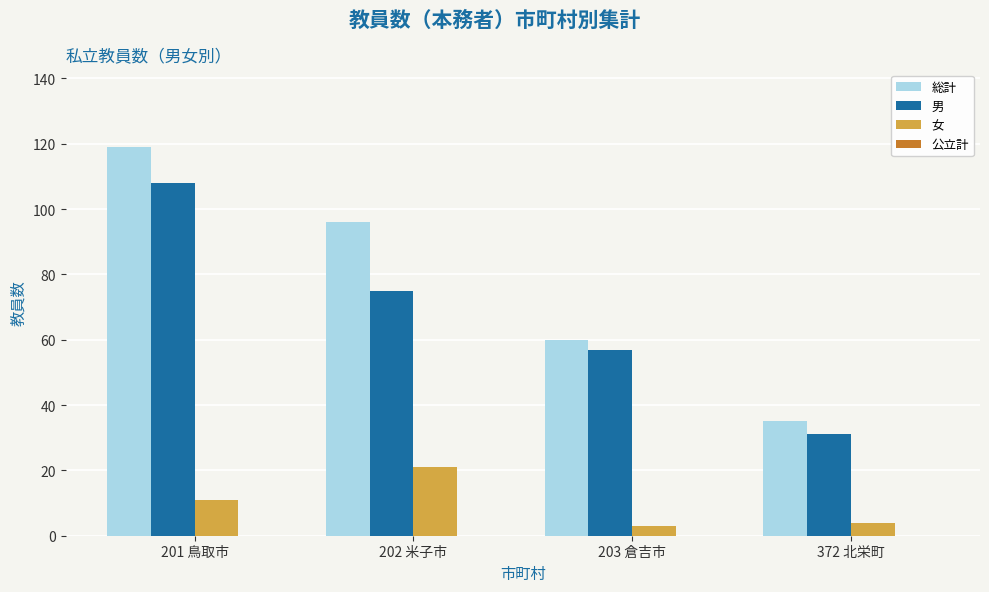

What is the difference between the maximum and minimum values in the 総計 series?

84